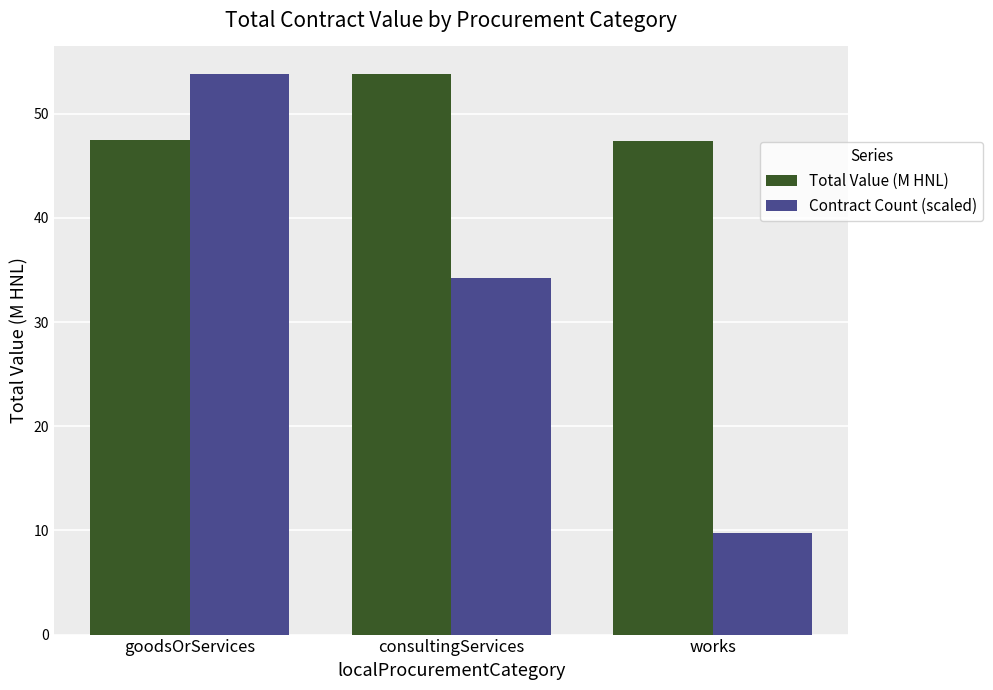

What are all the series names shown in the legend?

Total Value (M HNL), Contract Count (scaled)